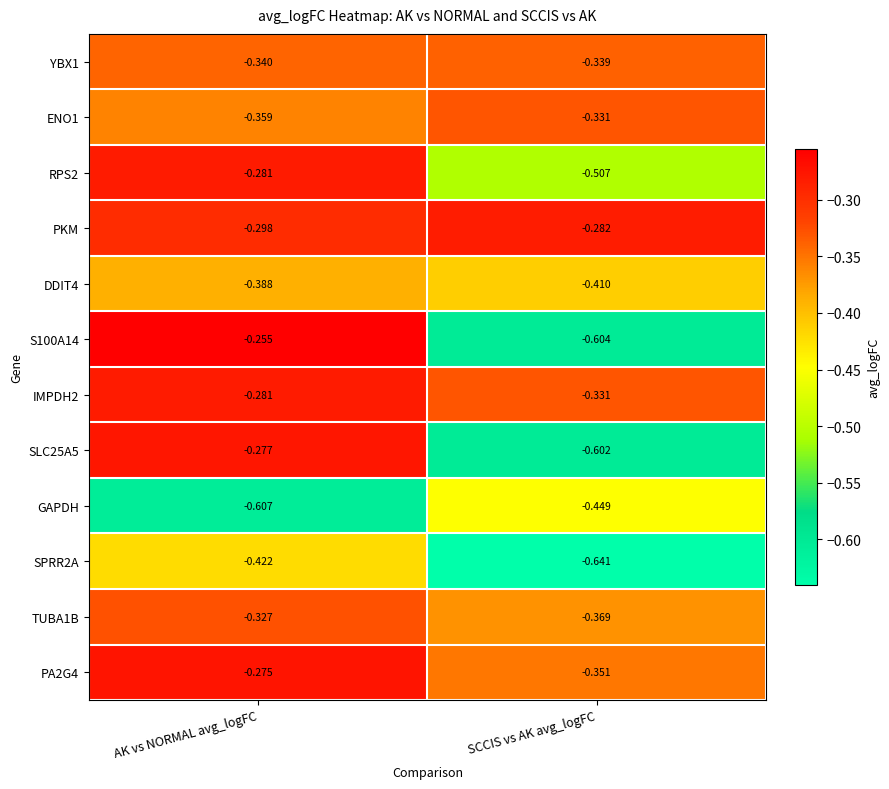

At which category is the sum across all series the highest?

AK vs NORMAL avg_logFC